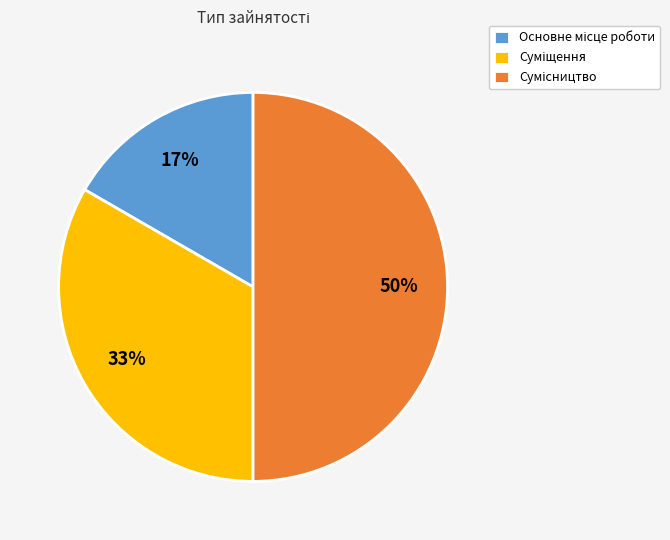

To the nearest percent, what is the difference between the largest and smallest slice percentages?

33%